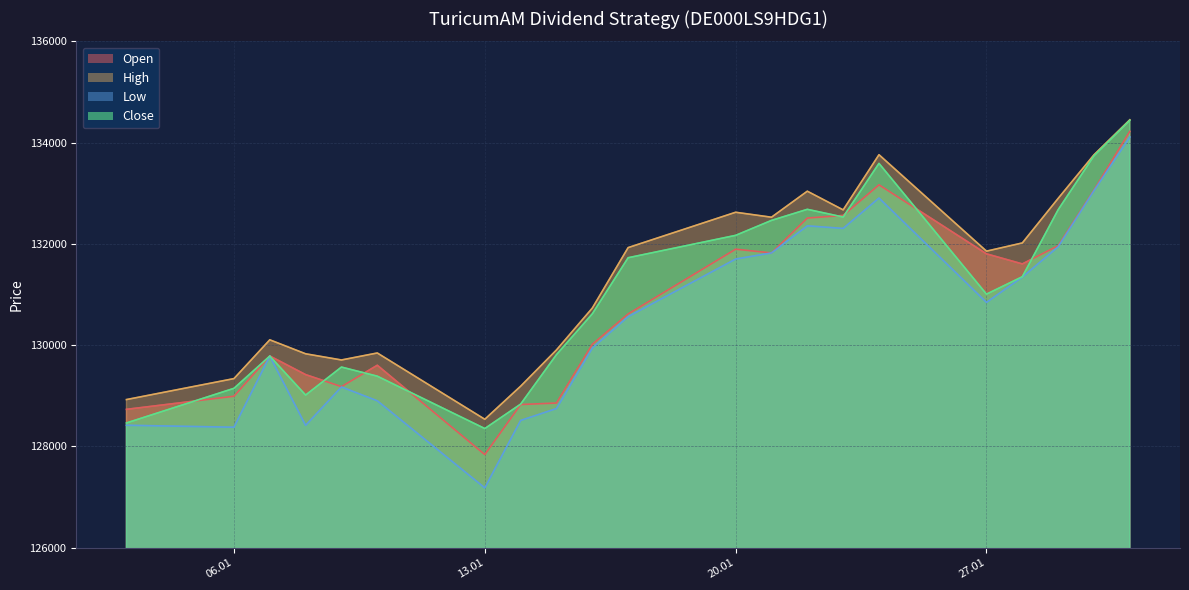

Between 13.01 and 20.01, which series saw the biggest shift?

Low